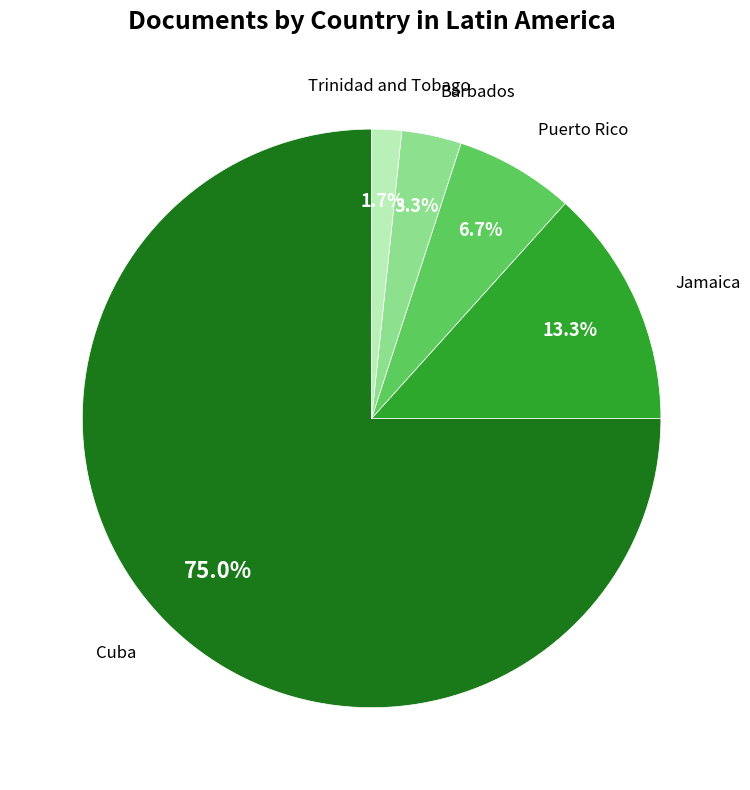

Is there any slice that represents more than half of the pie?

Yes